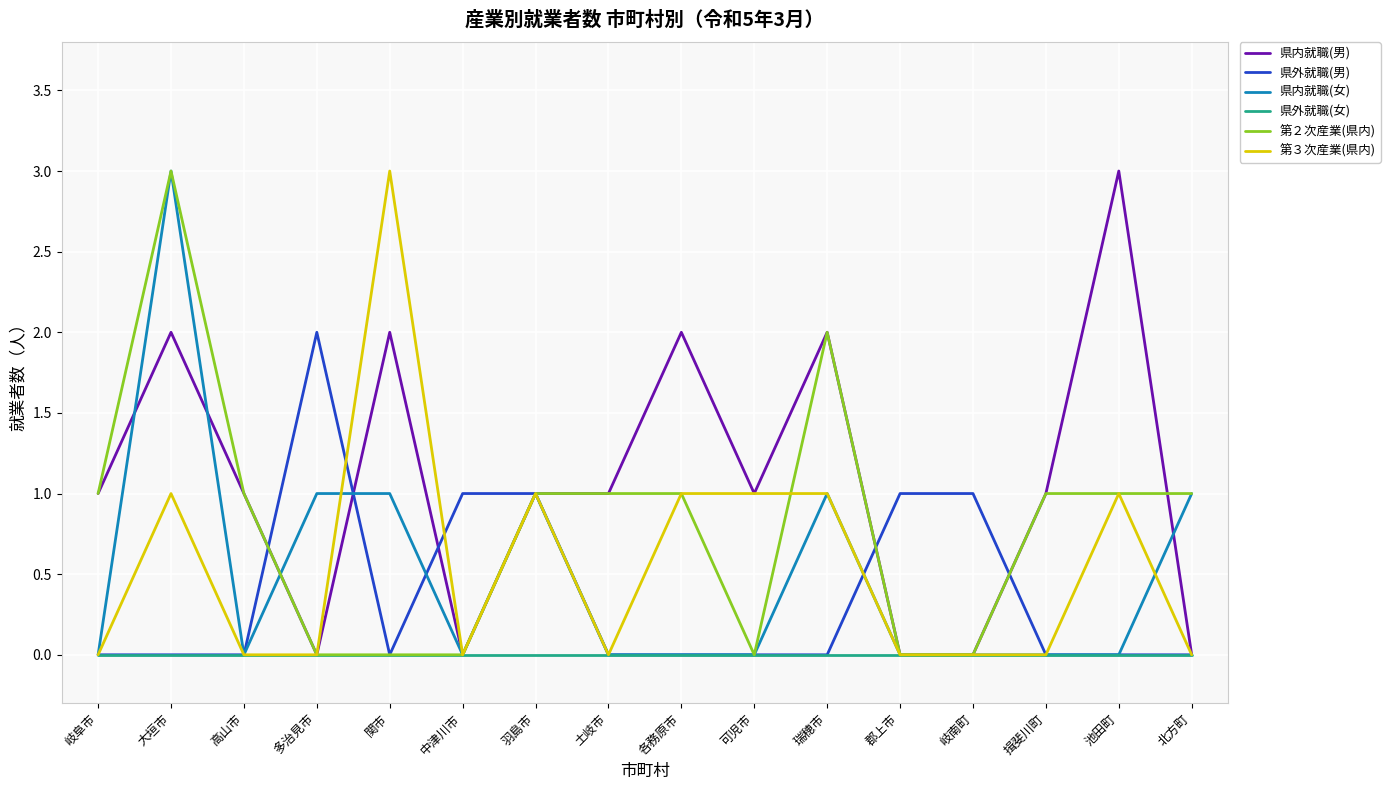

What is the difference between the maximum and second lowest values in the 第３次産業(県内) series?

3